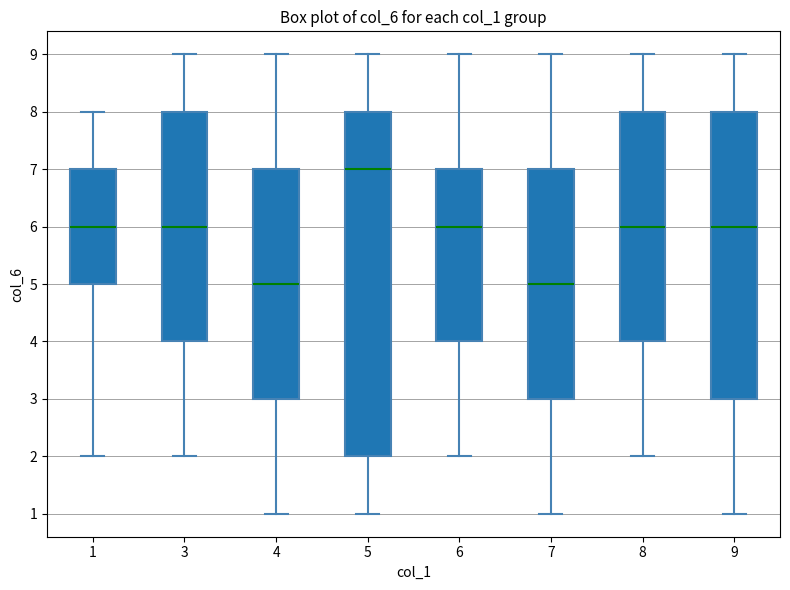

Reading left to right, read every box against the y-axis: the position of its median line, the range the box covers, and the ends of its whiskers. The values are not printed on the chart, so give them approximately, as read against the axis.

1: median 6, box 5 to 7, whiskers 2 to 8
3: median 6, box 4 to 8, whiskers 2 to 9
4: median 5, box 3 to 7, whiskers 1 to 9
5: median 7, box 2 to 8, whiskers 1 to 9
6: median 6, box 4 to 7, whiskers 2 to 9
7: median 5, box 3 to 7, whiskers 1 to 9
8: median 6, box 4 to 8, whiskers 2 to 9
9: median 6, box 3 to 8, whiskers 1 to 9